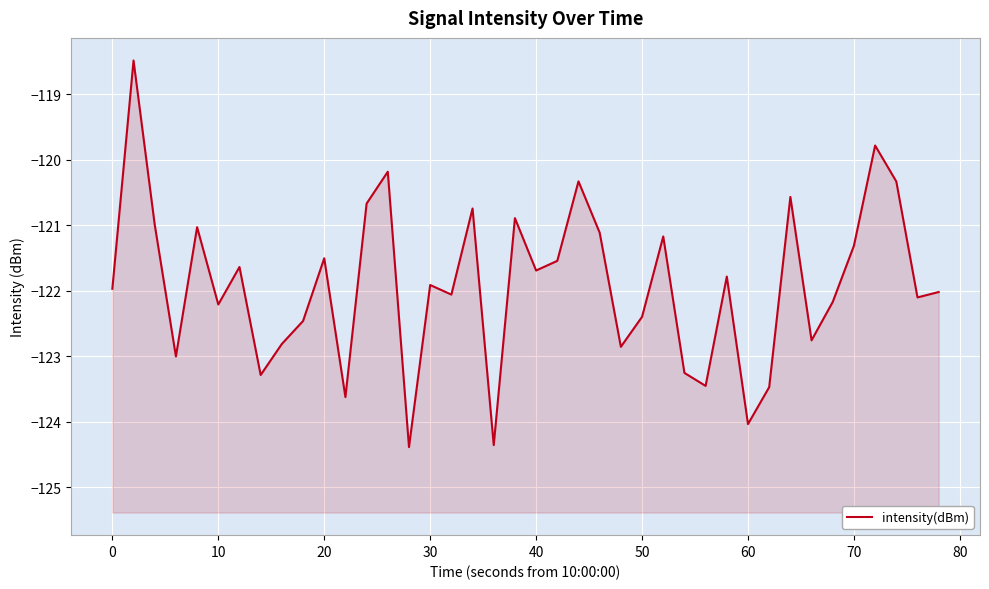

Is it true that the value at 20 is -182.7?

False